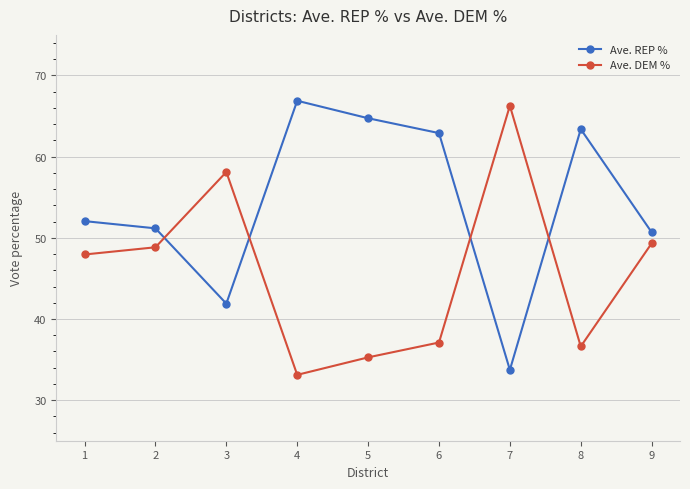

True or false: Ave. DEM % has more than 1 points higher than both neighbors.

True